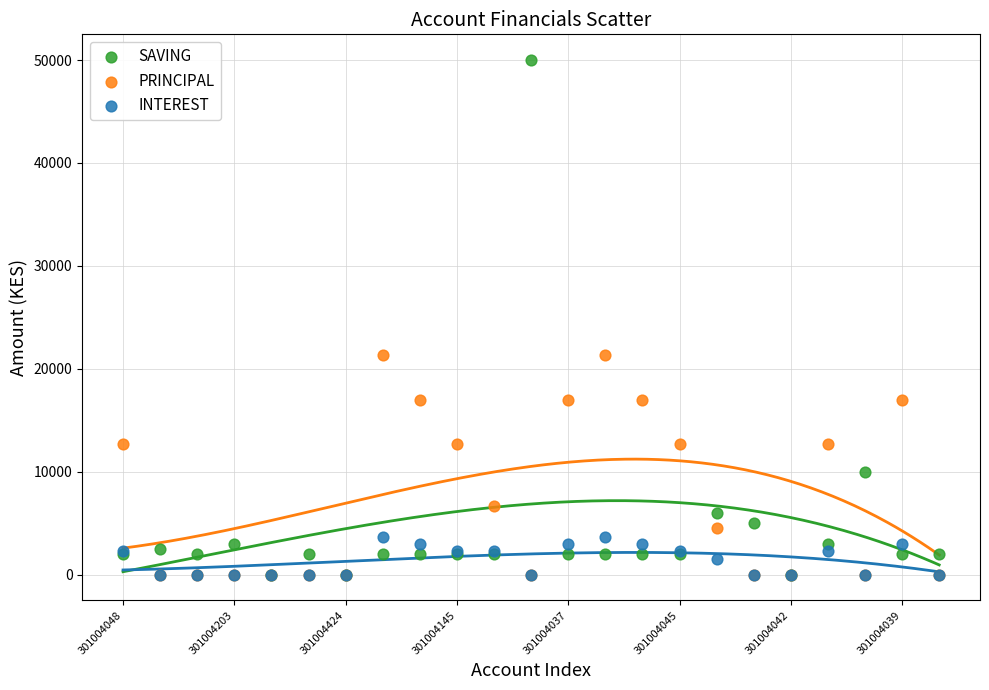

Which series contains the highest Y value?

SAVING